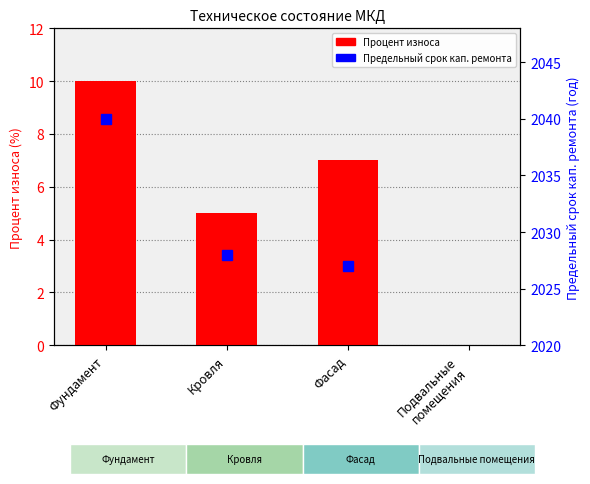

How many values in Процент износа are above zero?

3